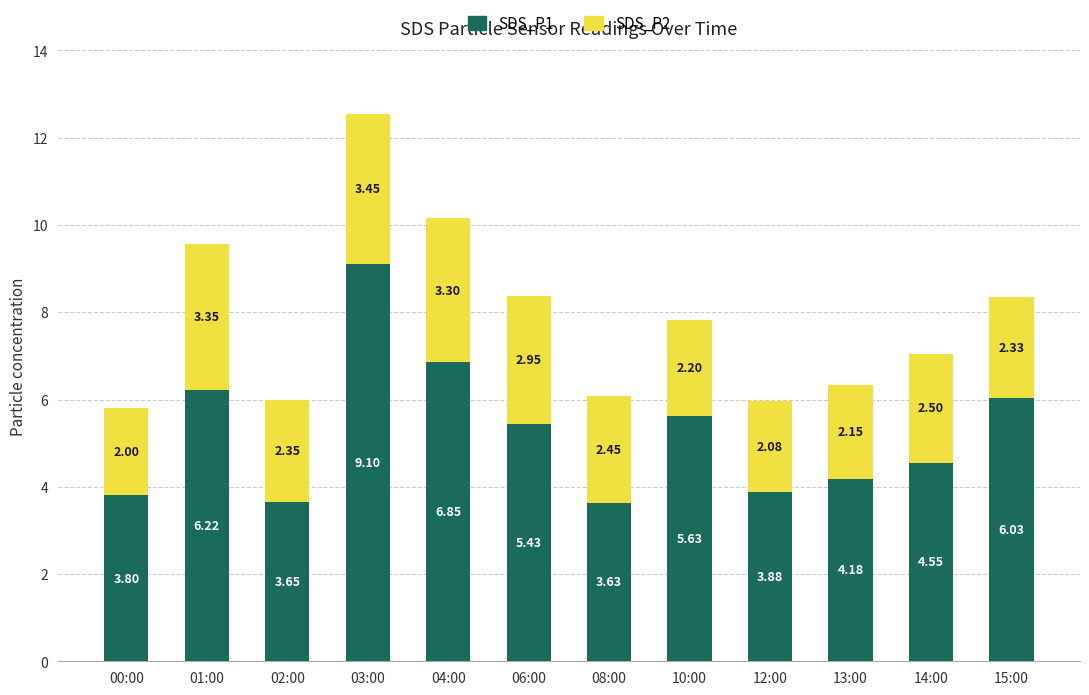

How many bars are there in total?

12